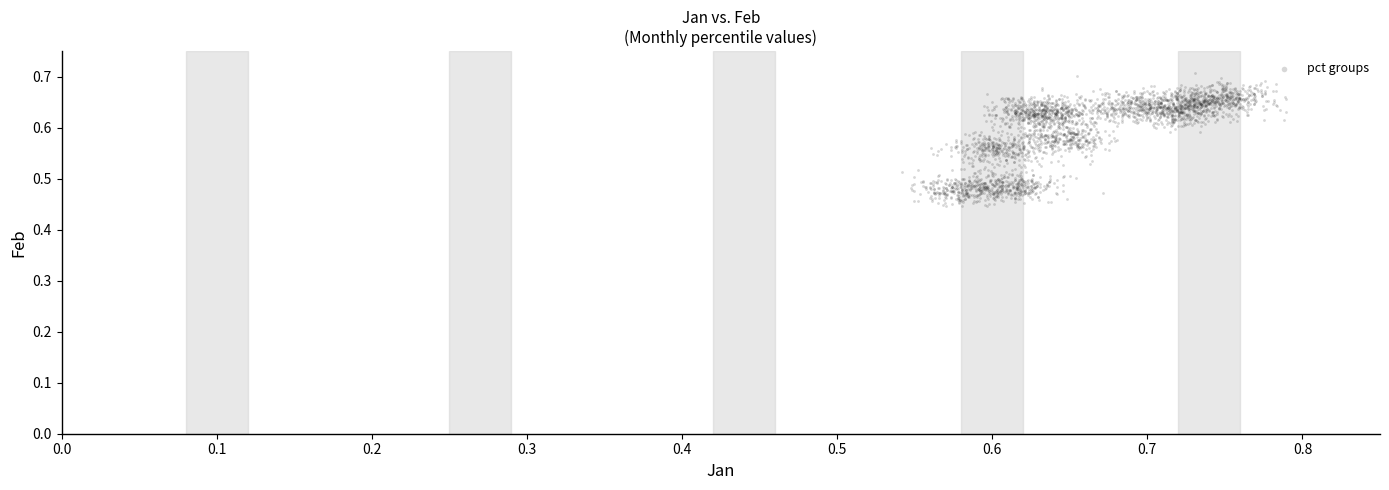

What is the range of Y values (max minus min)?

0.3